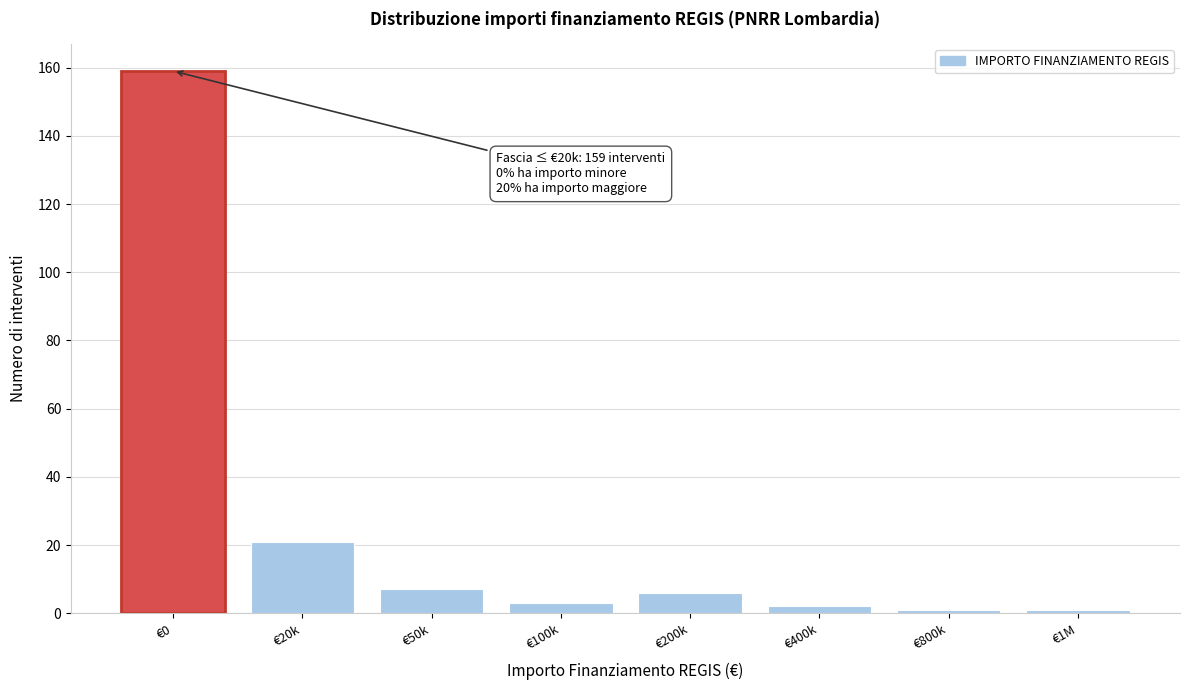

Reading left to right, transcribe all the data shown in this chart.

159	21	7	3	6	2	1	1